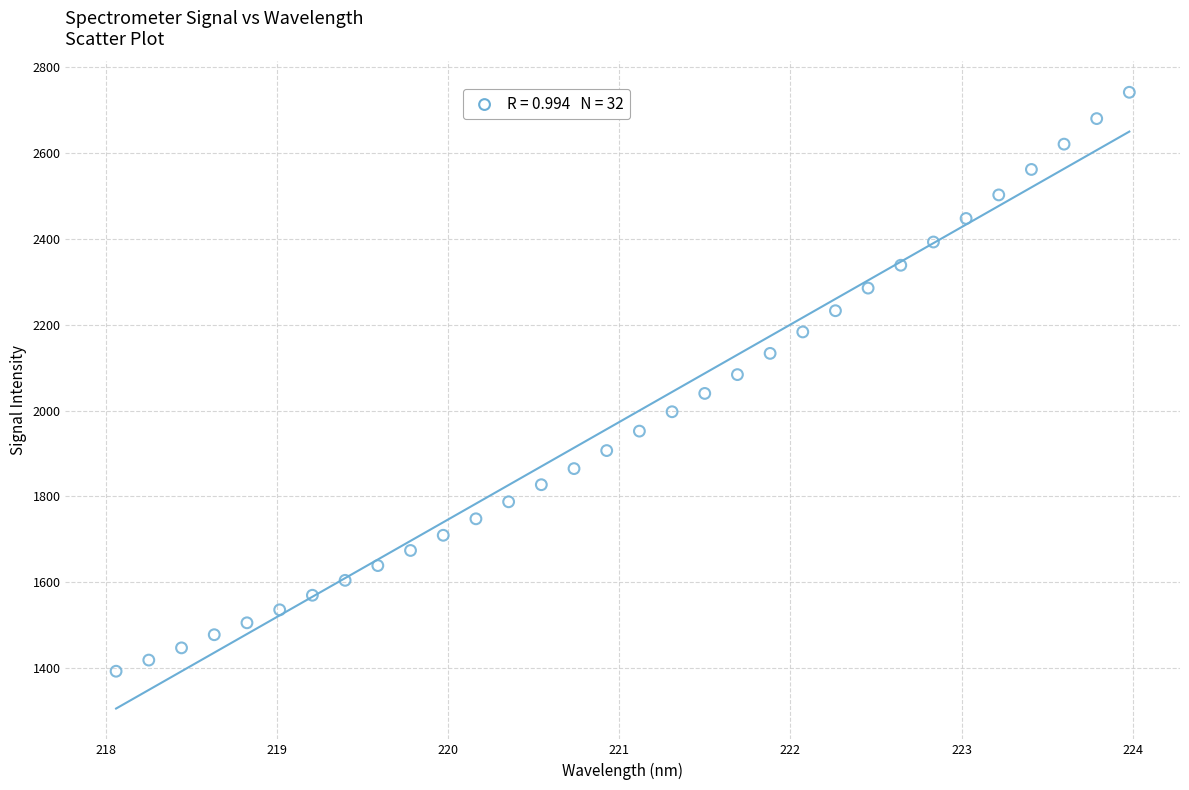

What is the range of X values (max minus min)?

5.9